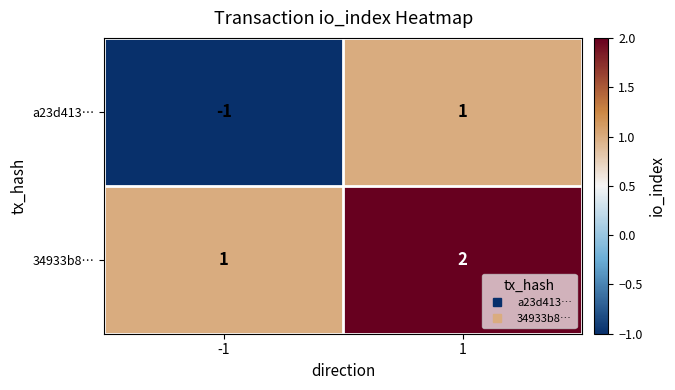

The value of 34933b8… at 1 is 2. True or false?

True